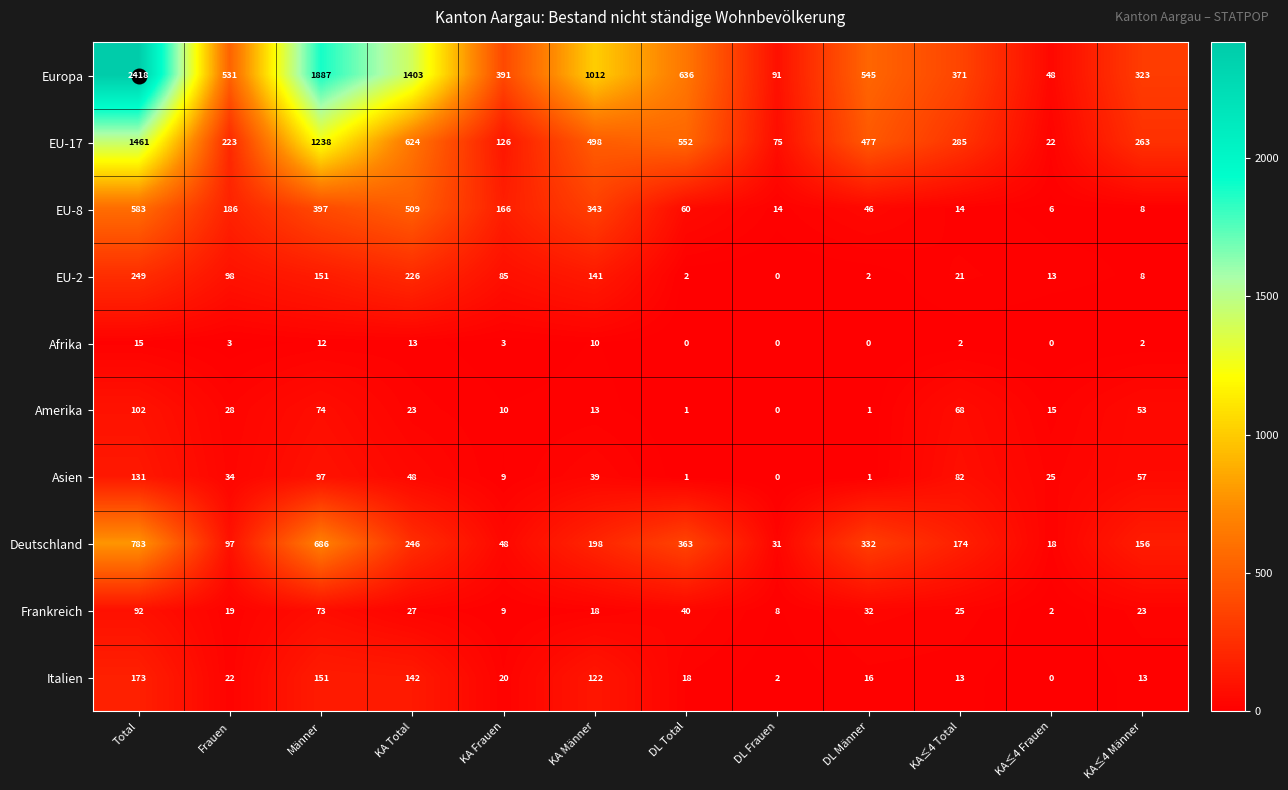

Which series has the widest spread of values?

Europa